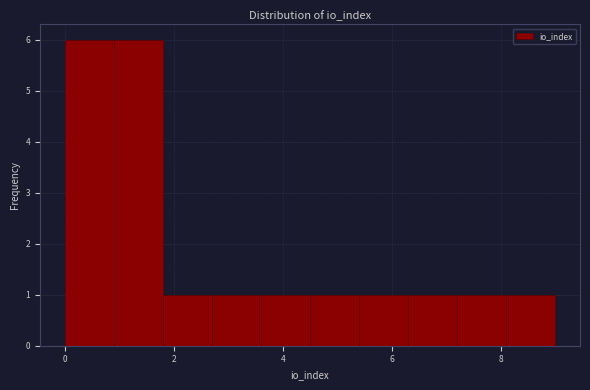

What is the height of the bar covering 5.4 to 6.3 on the x-axis? Neither the bar edges nor the heights are printed on the chart, so give them approximately, as read against the axes.

1